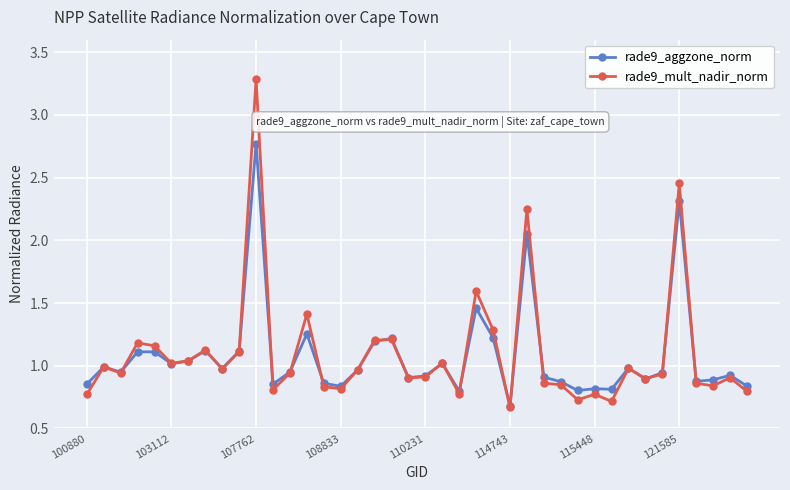

What is the greatest value displayed?

3.3